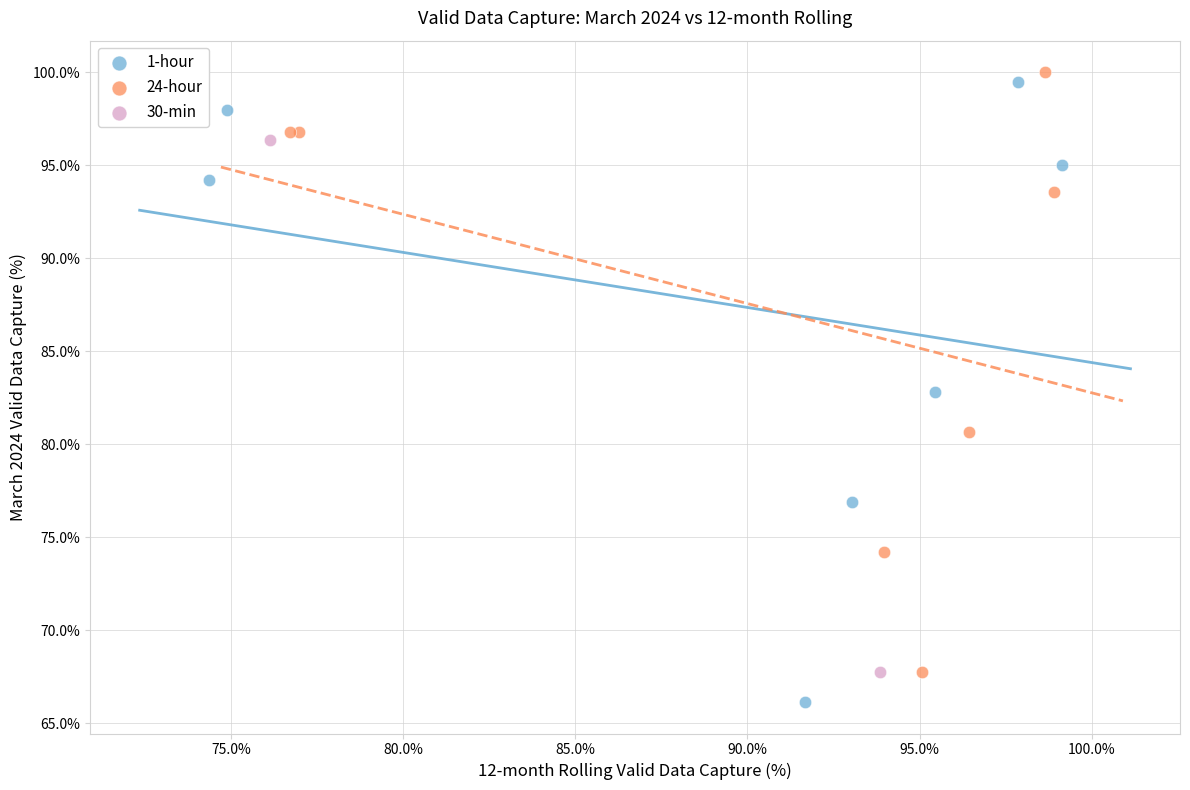

Which series contains the highest Y value?

24-hour